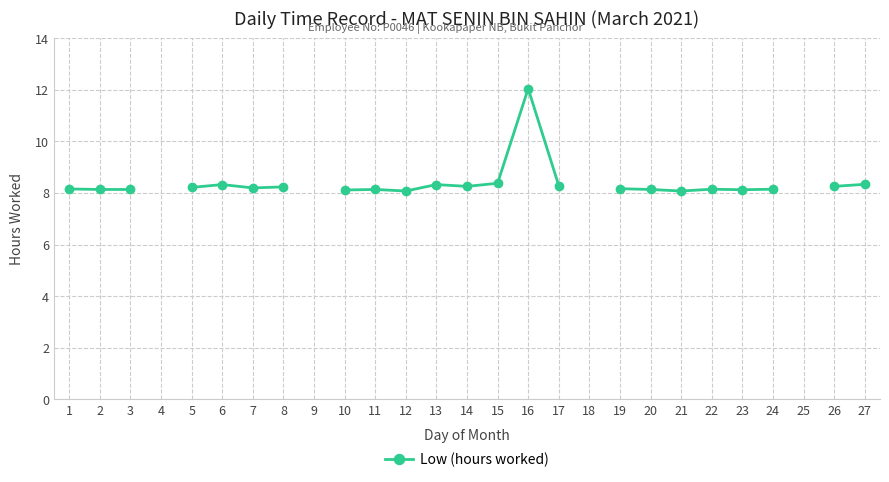

At which label is the value closest to 10?

15